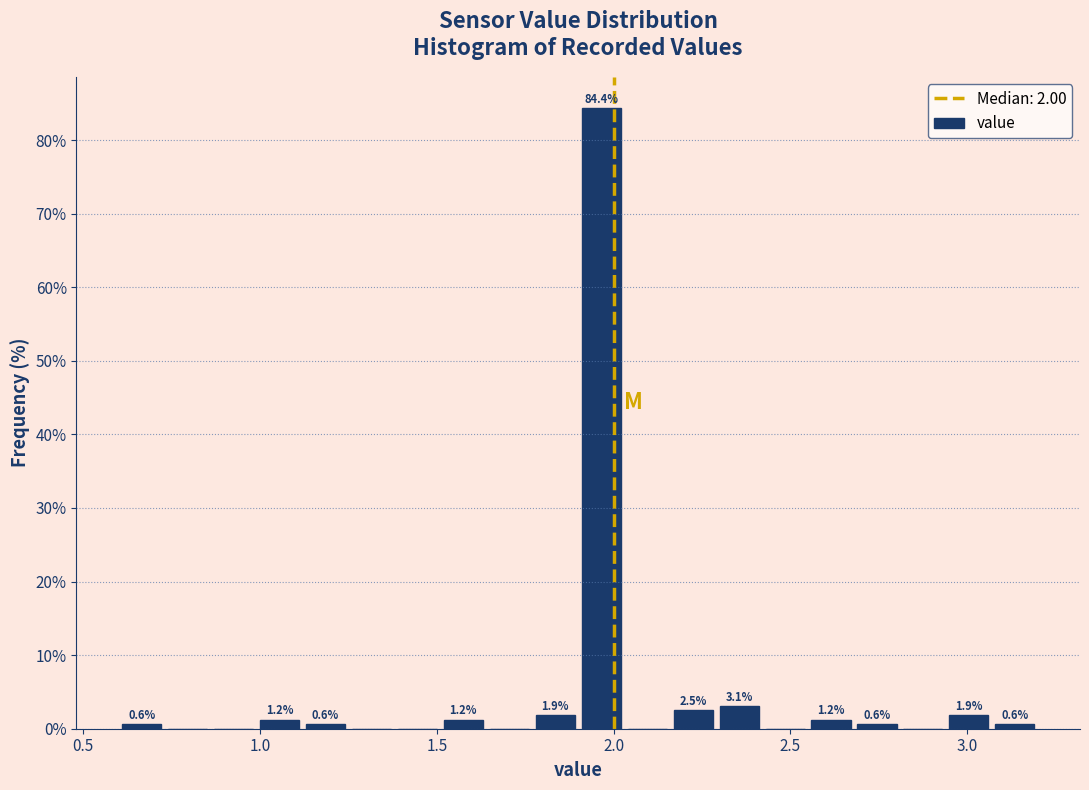

Around what value on the x-axis is the tallest bar? Give the approximate position of its centre, as read against the axis.

1.95